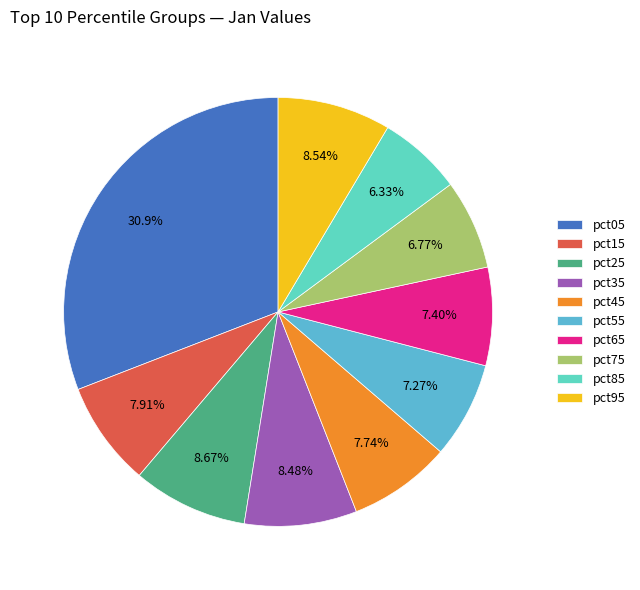

Count the number of slices in the pie.

10